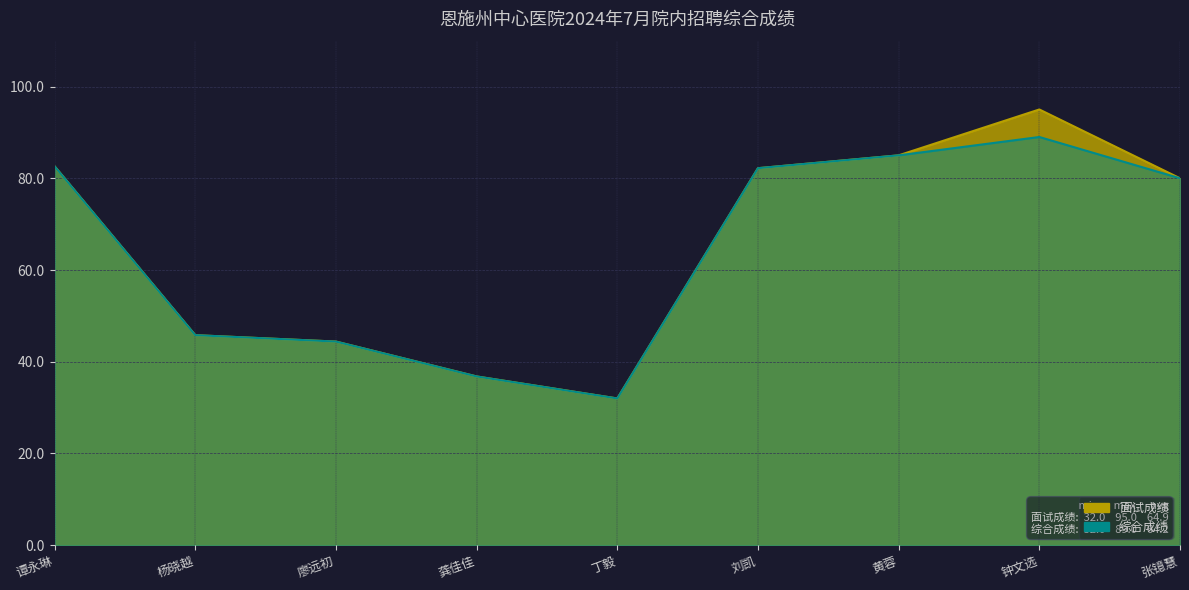

What is the label of the 6th point from the right?

龚佳佳